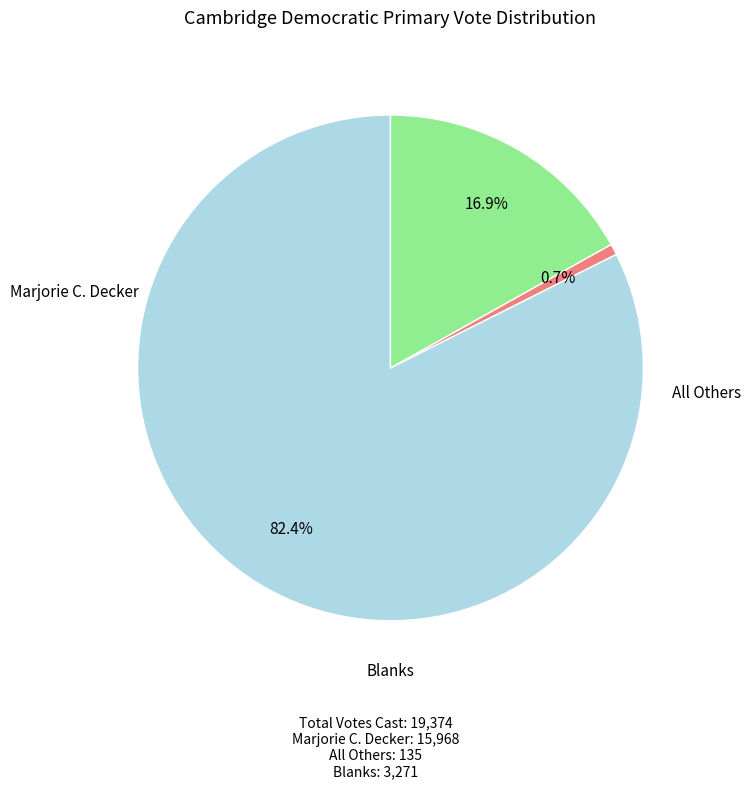

Is there any slice that represents more than half of the pie?

Yes